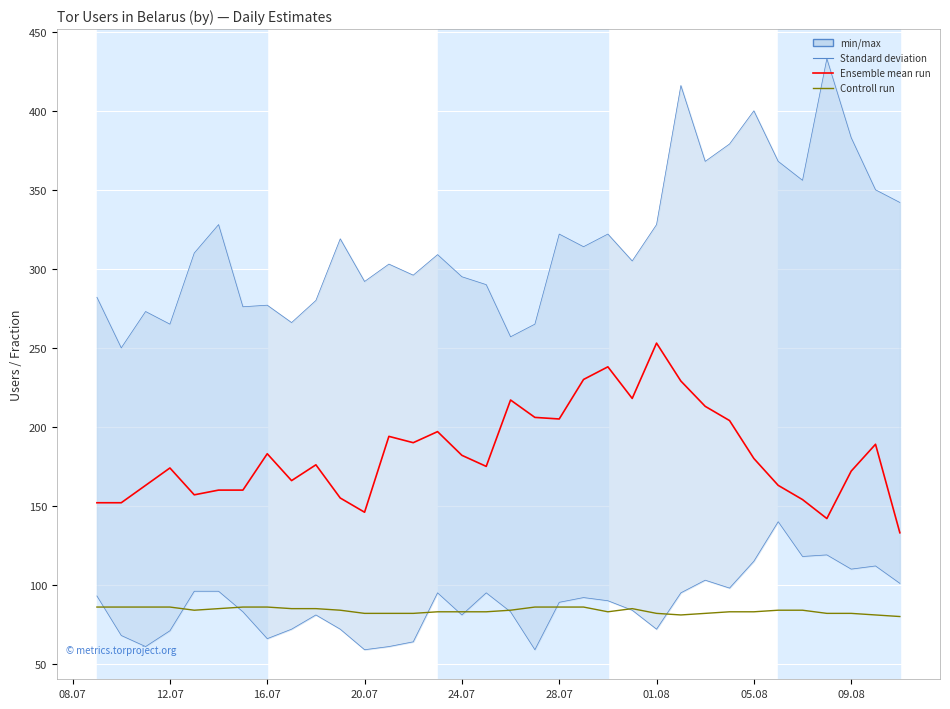

True or false: Controll run and Standard deviation intersect in this chart.

False